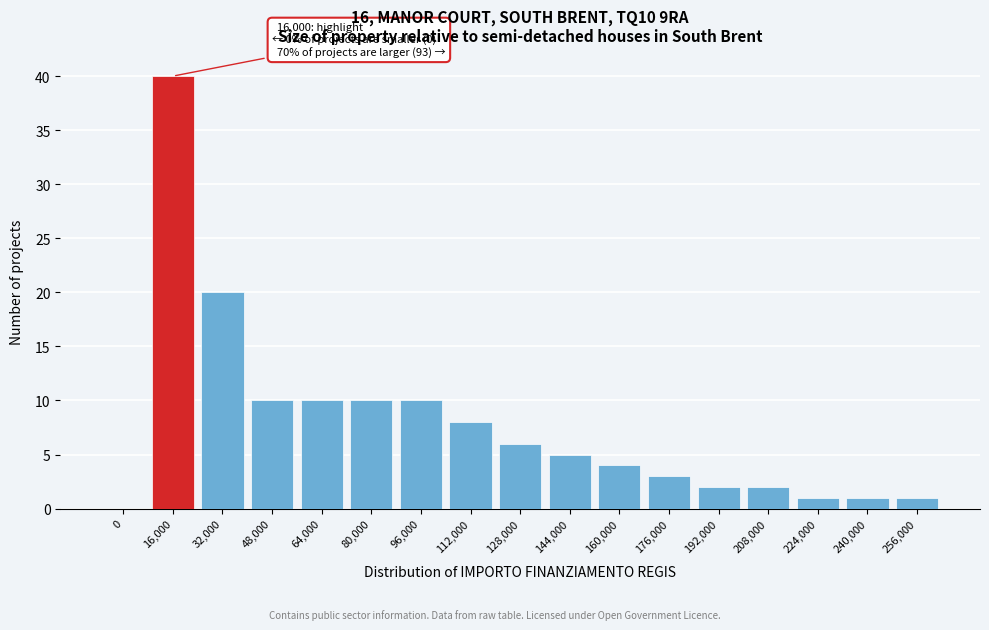

Reading left to right, list all the values displayed in this chart.

0=0	16,000=40	32,000=20	48,000=10	64,000=10	80,000=10	96,000=10	112,000=8	128,000=6	144,000=5	160,000=4	176,000=3	192,000=2	208,000=2	224,000=1	240,000=1	256,000=1